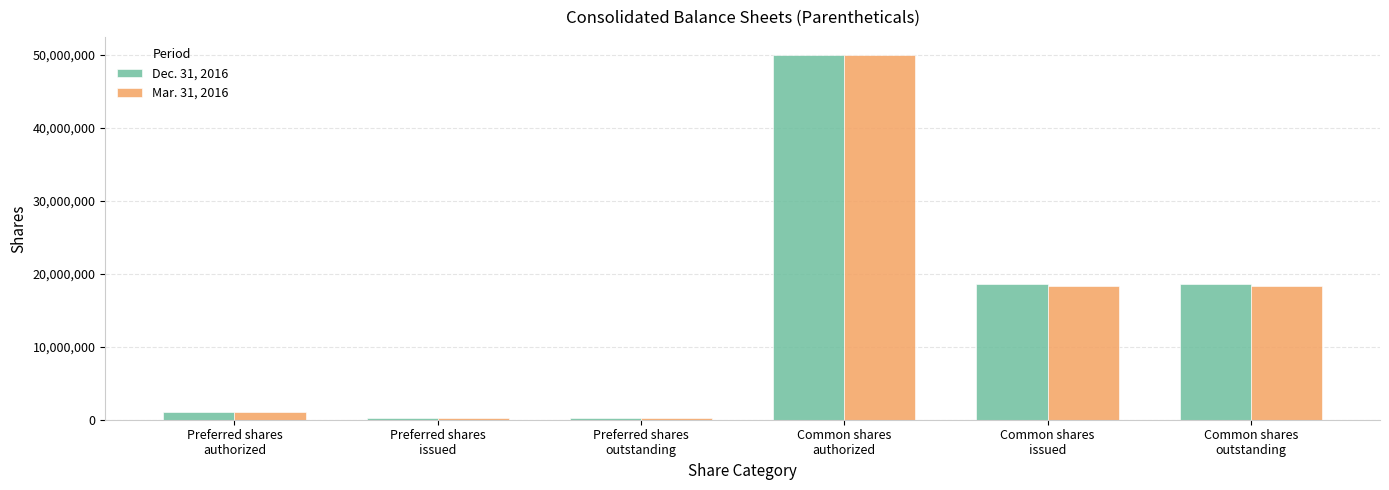

Rank the series by their average value, from highest to lowest.

Dec. 31, 2016, Mar. 31, 2016